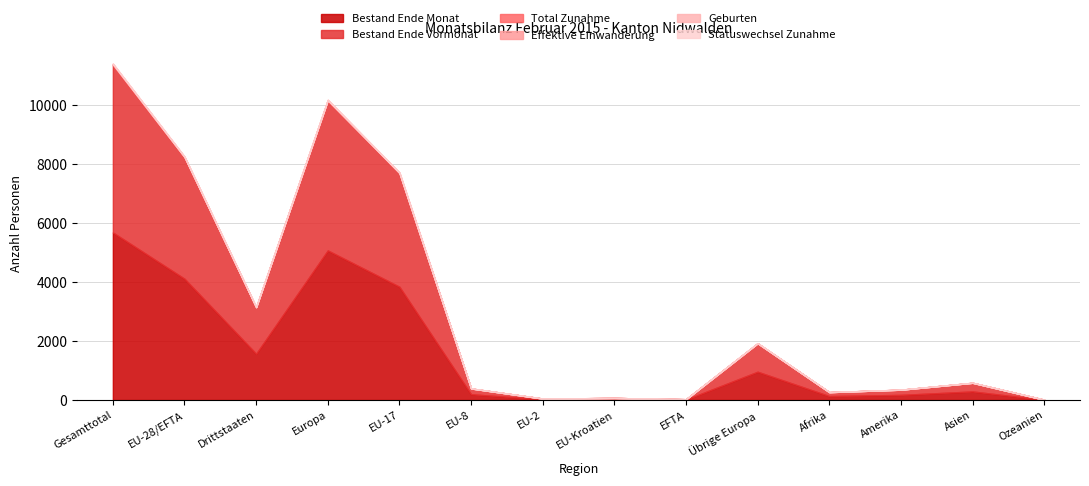

The value of Bestand Ende Vormonat at Europa is 5065. True or false?

True